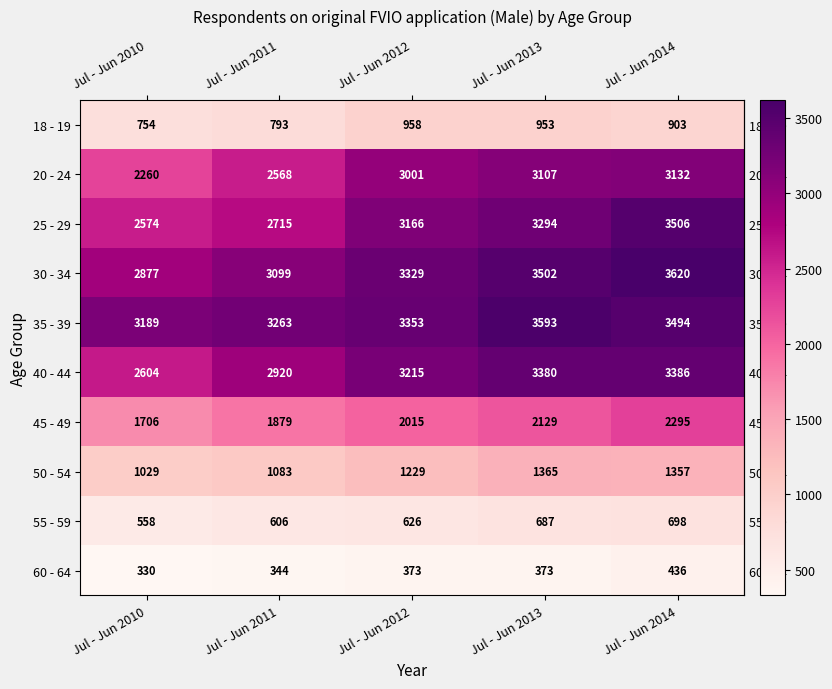

Count the number of data series in this chart.

10